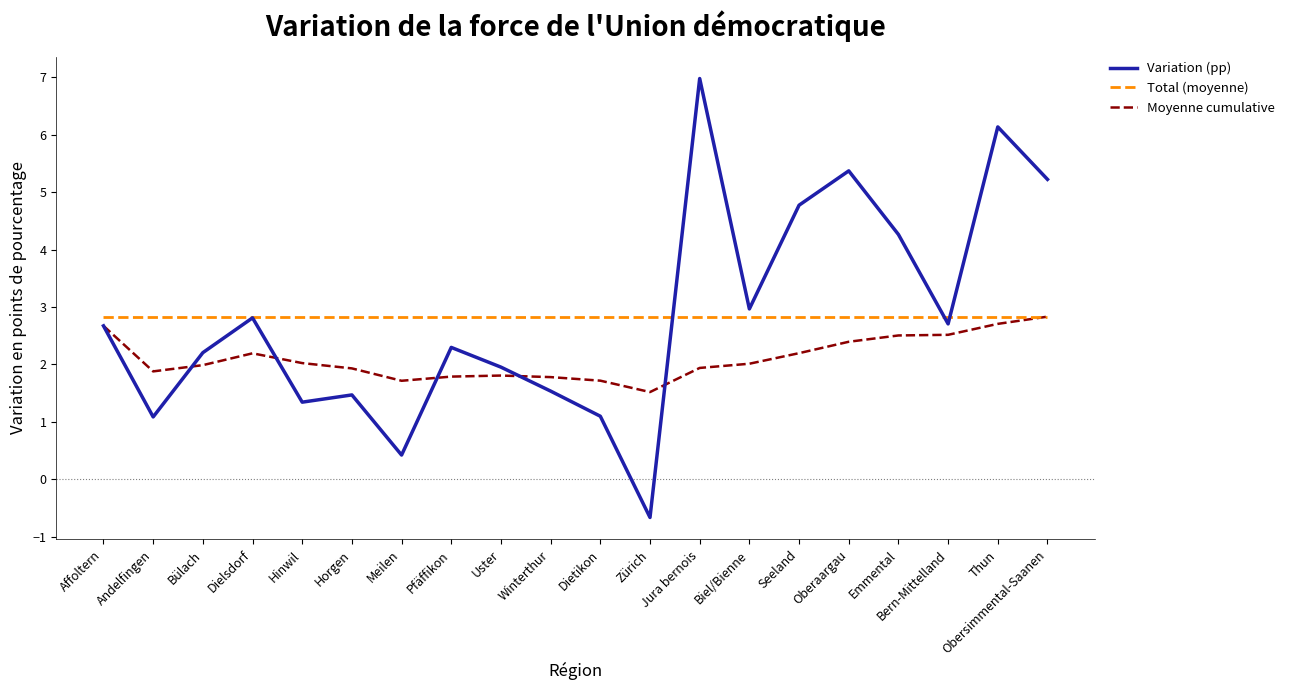

Reading left to right, what are all the values shown in this chart?

Variation (pp): Affoltern=2.7	Andelfingen=1.1	Bülach=2.2	Dielsdorf=2.8	Hinwil=1.3	Horgen=1.5	Meilen=0.4	Pfäffikon=2.3	Uster=2.0	Winterthur=1.5	Dietikon=1.1	Zürich=-0.7	Jura bernois=7.0	Biel/Bienne=3.0	Seeland=4.8	Oberaargau=5.4	Emmental=4.3	Bern-Mittelland=2.7	Thun=6.1	Obersimmental-Saanen=5.2
Total (moyenne): Affoltern=2.8	Andelfingen=2.8	Bülach=2.8	Dielsdorf=2.8	Hinwil=2.8	Horgen=2.8	Meilen=2.8	Pfäffikon=2.8	Uster=2.8	Winterthur=2.8	Dietikon=2.8	Zürich=2.8	Jura bernois=2.8	Biel/Bienne=2.8	Seeland=2.8	Oberaargau=2.8	Emmental=2.8	Bern-Mittelland=2.8	Thun=2.8	Obersimmental-Saanen=2.8
Moyenne cumulative: Affoltern=2.7	Andelfingen=1.9	Bülach=2.0	Dielsdorf=2.2	Hinwil=2.0	Horgen=1.9	Meilen=1.7	Pfäffikon=1.8	Uster=1.8	Winterthur=1.8	Dietikon=1.7	Zürich=1.5	Jura bernois=1.9	Biel/Bienne=2.0	Seeland=2.2	Oberaargau=2.4	Emmental=2.5	Bern-Mittelland=2.5	Thun=2.7	Obersimmental-Saanen=2.8